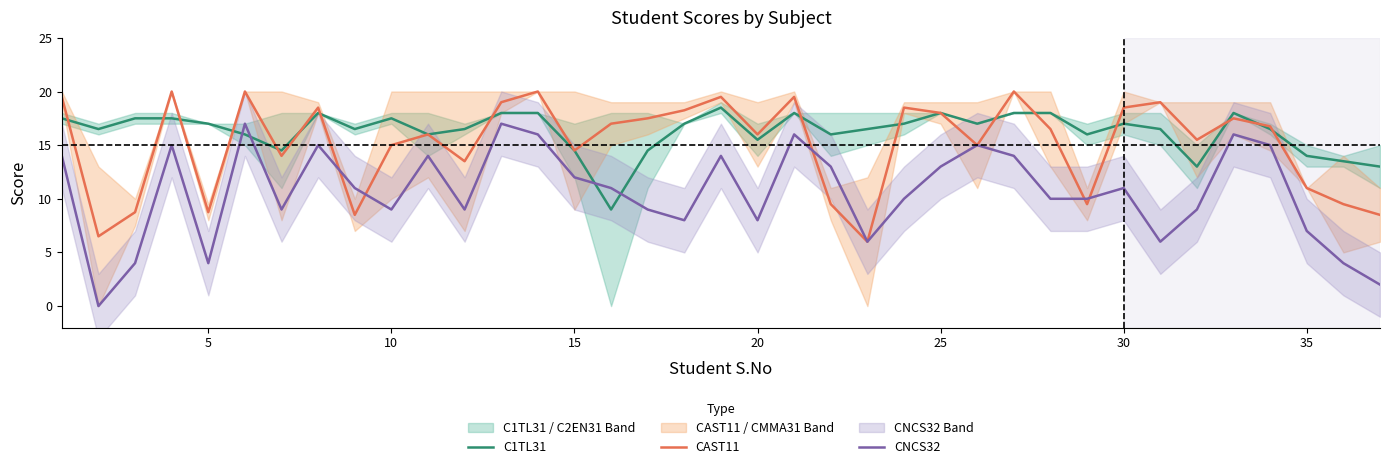

What is the value of the CAST11 point at the 14th from the left?

20.0